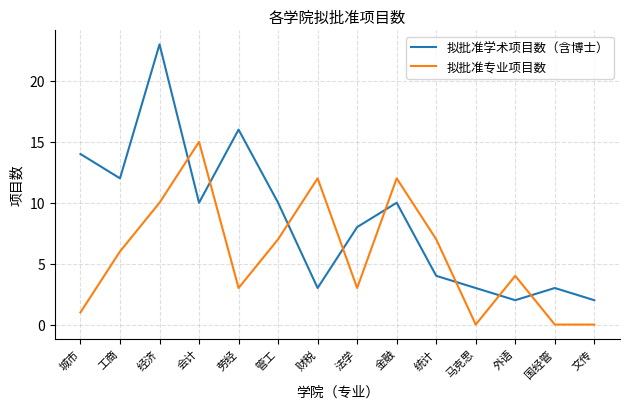

Rank the series by their maximum value, from lowest to highest.

拟批准专业项目数, 拟批准学术项目数（含博士）